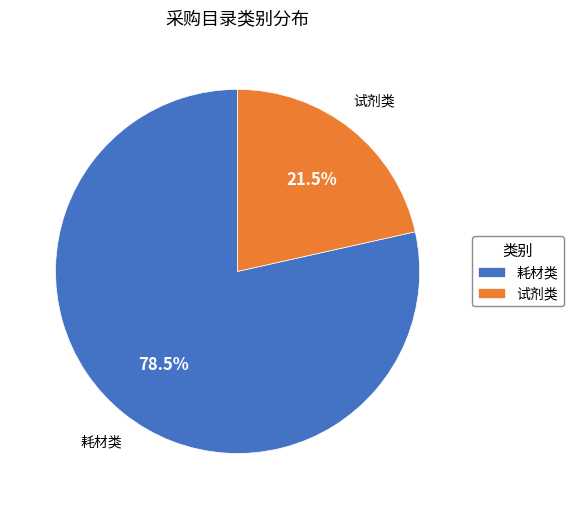

Combined, do 试剂类 and 耗材类 account for over 50%?

Yes